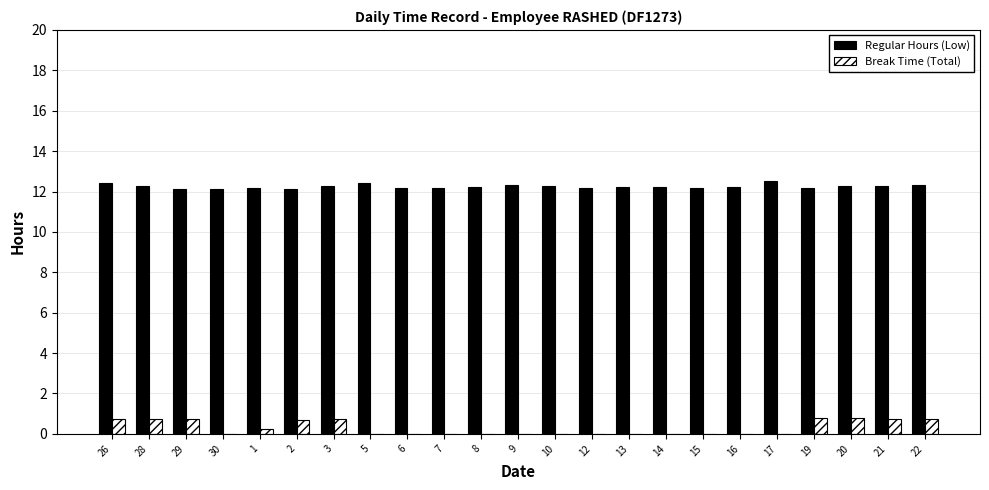

The Break Time (Total) series shows 0.7 at 26. True or false?

True